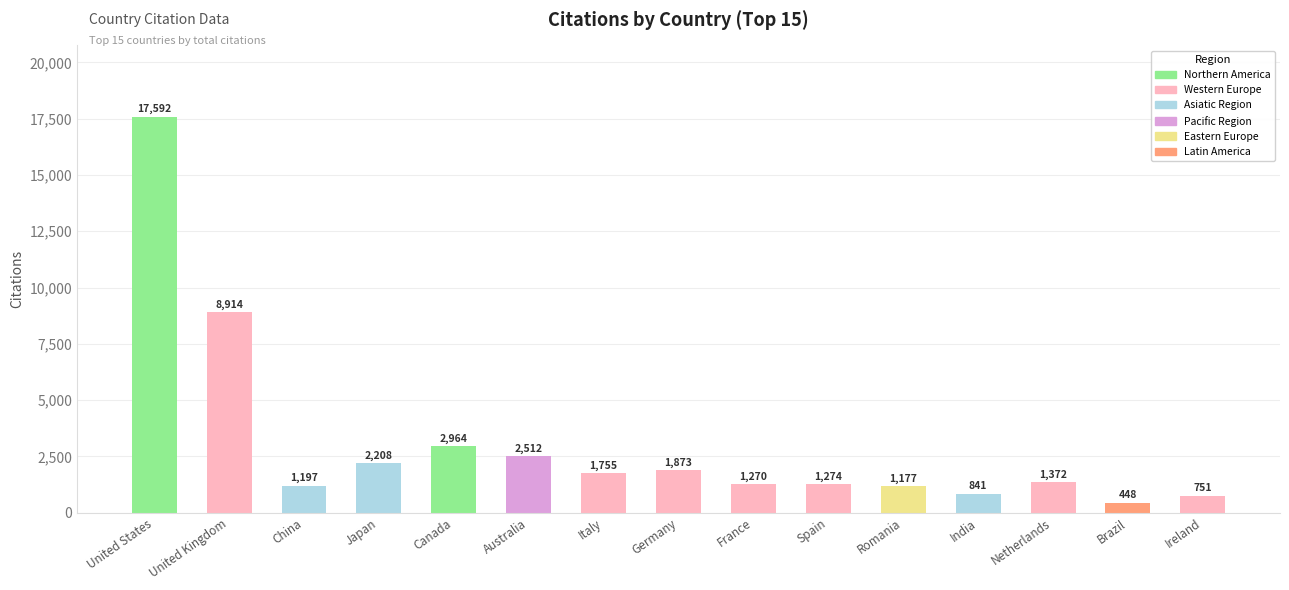

At which label is the value closest to 9020?

United Kingdom